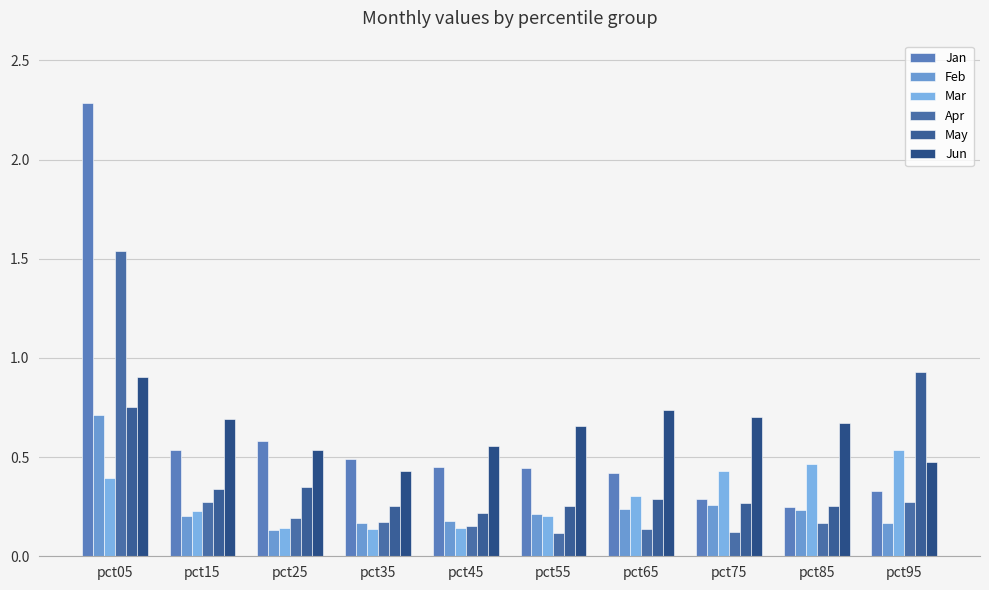

What is the value of the Jan bar at the 3rd from the left?

0.6